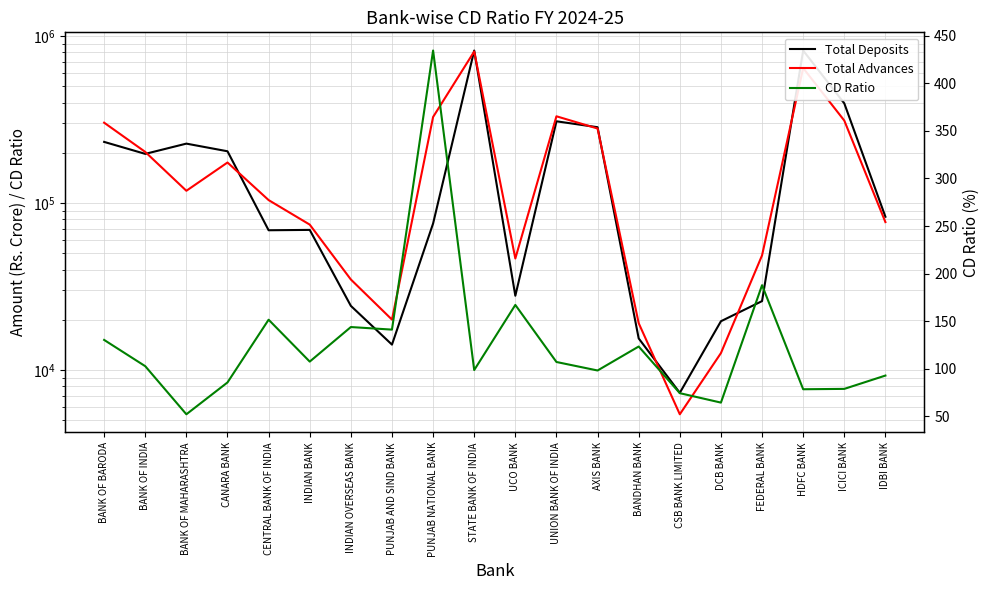

The value of Total Advances at FEDERAL BANK is 48648.4. True or false?

True